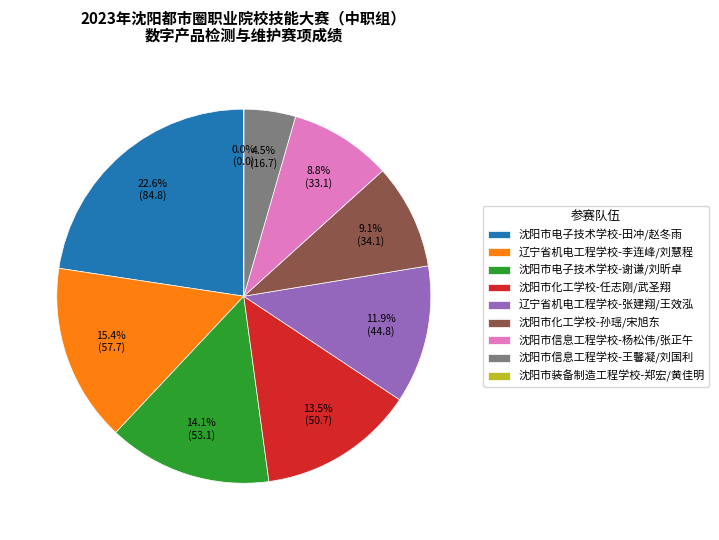

What percentage do 沈阳市信息工程学校-杨松伟/张正午 and 沈阳市信息工程学校-王馨凝/刘国利 together represent?

13.3%